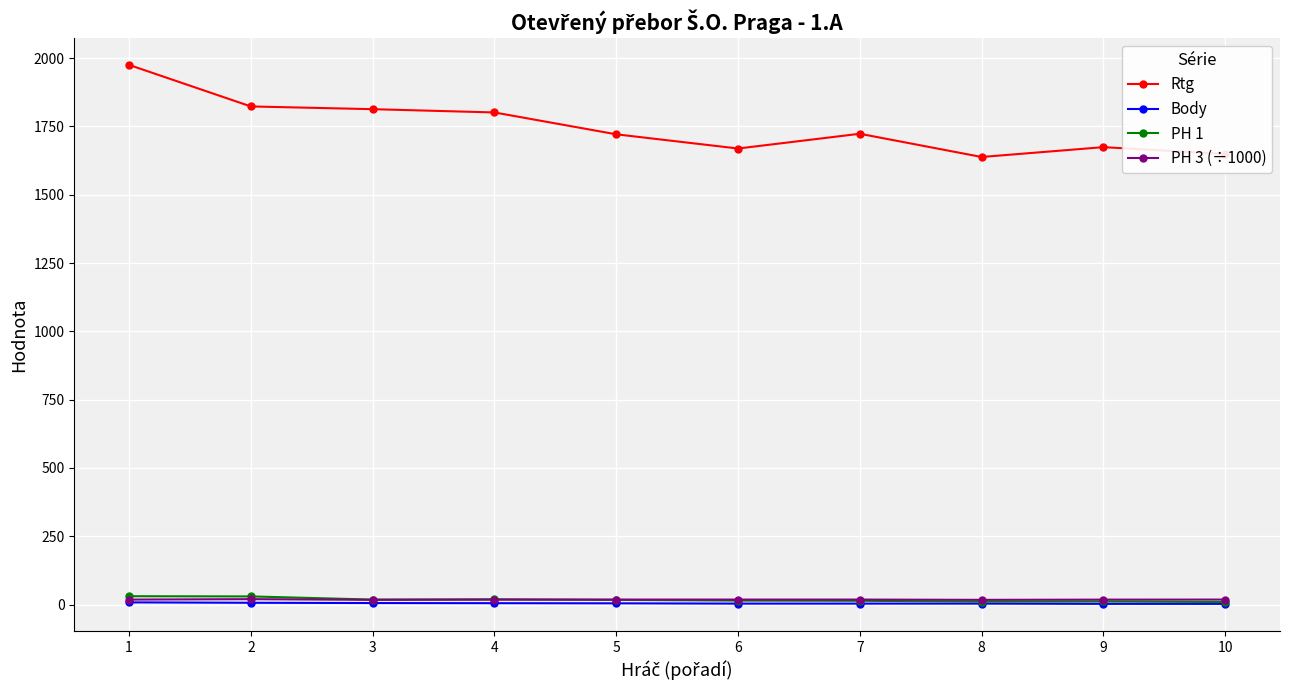

True or false: Rtg has more than 0 points higher than both neighbors.

True